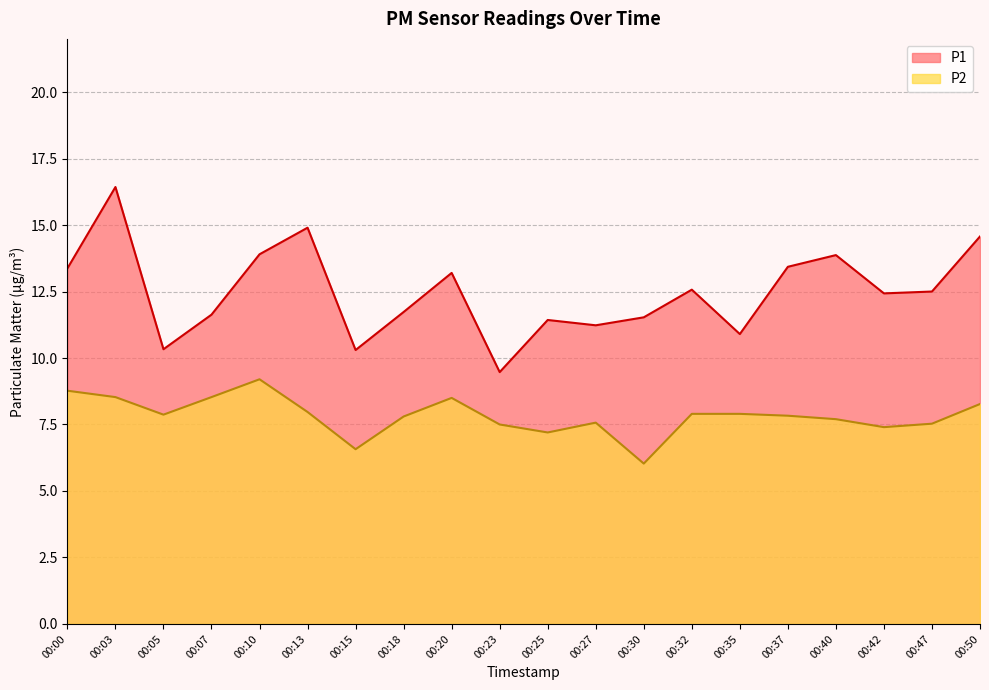

How many data points in P1 are less than 12?

9